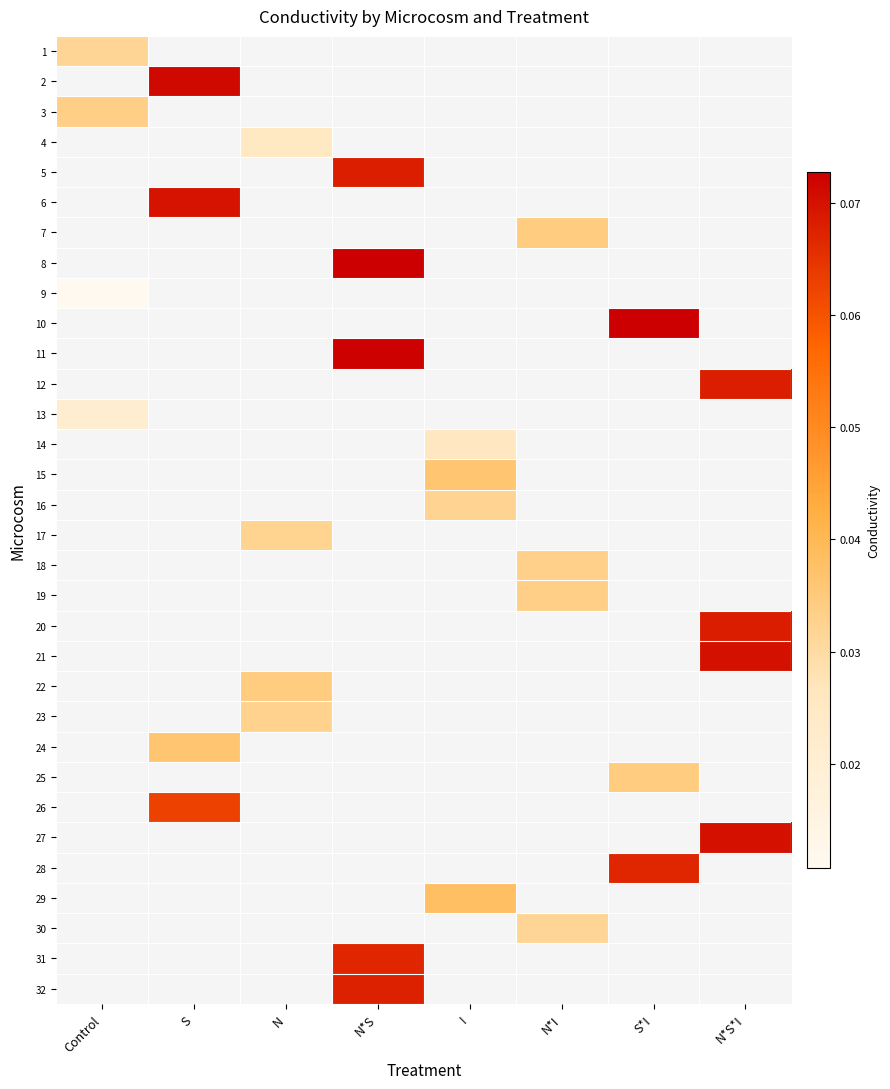

List the labels in order of 10 value, smallest first.

Control, S, N, N*S, I, N*I, S*I, N*S*I